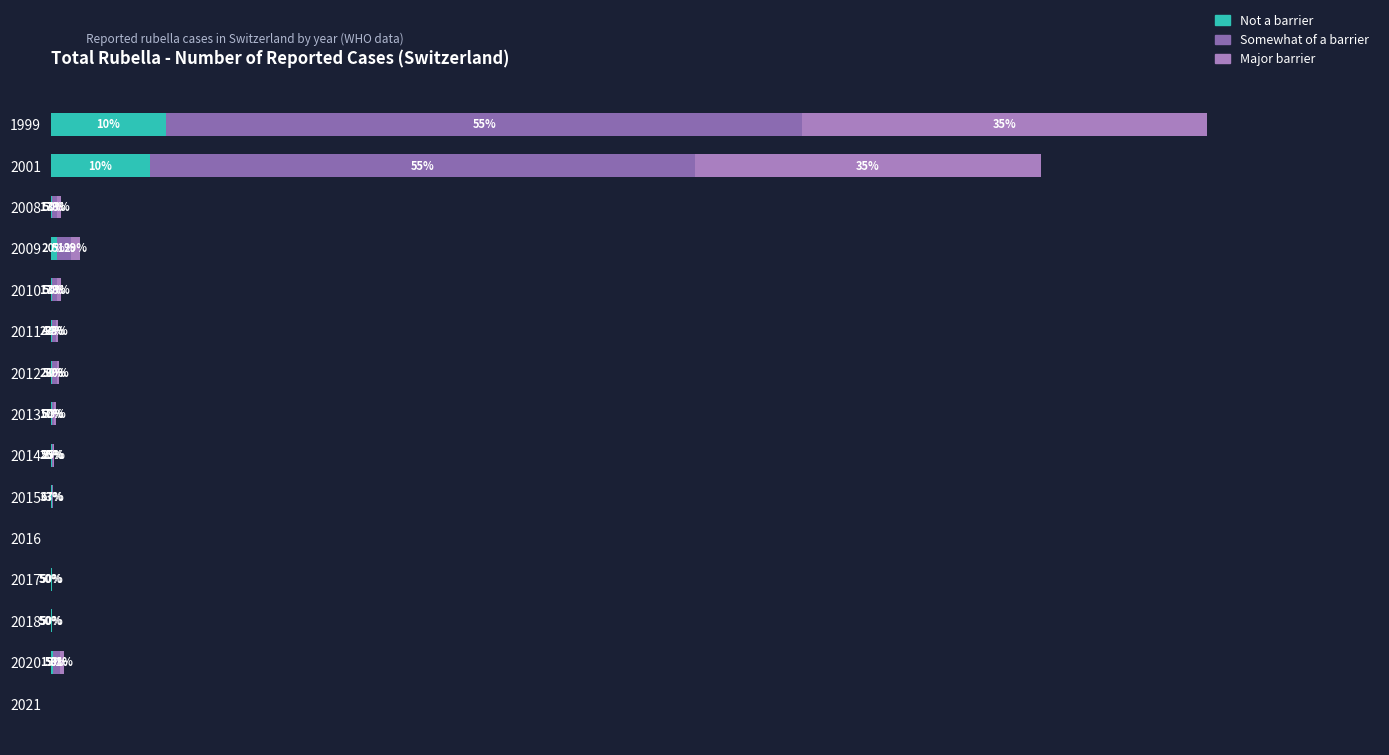

Which series has the largest range (max minus min)?

Somewhat of a barrier